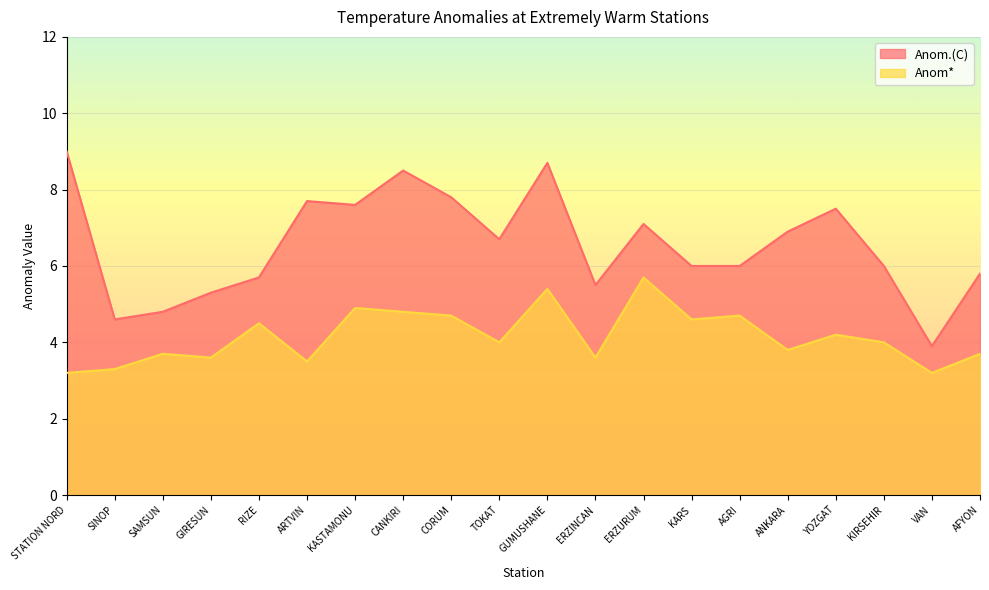

Reading left to right, transcribe all the data shown in this chart.

Anom.(C): STATION NORD=9.0	SINOP=4.6	SAMSUN=4.8	GIRESUN=5.3	RIZE=5.7	ARTVIN=7.7	KASTAMONU=7.6	CANKIRI=8.5	CORUM=7.8	TOKAT=6.7	GUMUSHANE=8.7	ERZINCAN=5.5	ERZURUM=7.1	KARS=6.0	AGRI=6.0	ANKARA=6.9	YOZGAT=7.5	KIRSEHIR=6.0	VAN=3.9	AFYON=5.8
Anom*: STATION NORD=3.2	SINOP=3.3	SAMSUN=3.7	GIRESUN=3.6	RIZE=4.5	ARTVIN=3.5	KASTAMONU=4.9	CANKIRI=4.8	CORUM=4.7	TOKAT=4.0	GUMUSHANE=5.4	ERZINCAN=3.6	ERZURUM=5.7	KARS=4.6	AGRI=4.7	ANKARA=3.8	YOZGAT=4.2	KIRSEHIR=4.0	VAN=3.2	AFYON=3.7